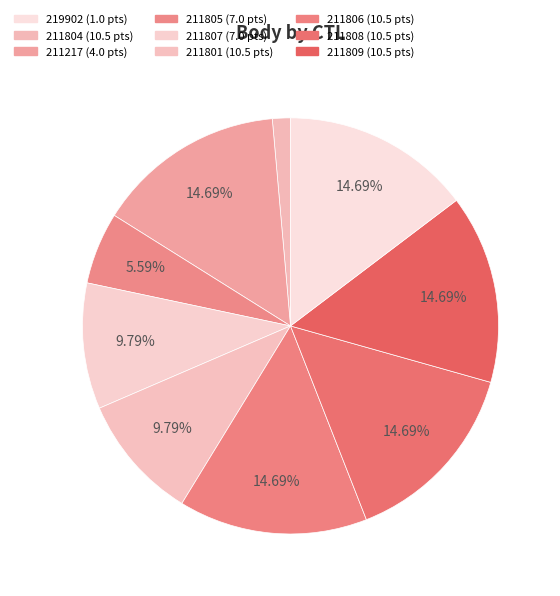

To the nearest percent, what is the average slice percentage?

11%